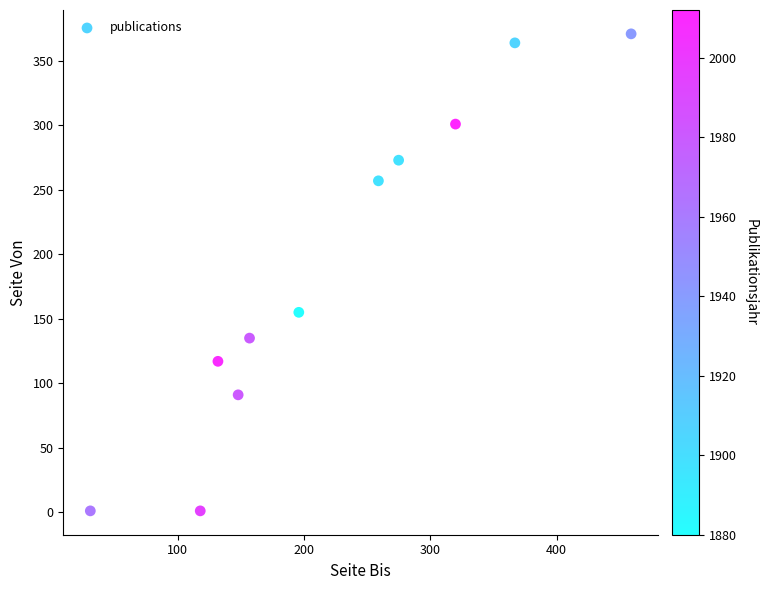

What is the range of X values (max minus min)?

428